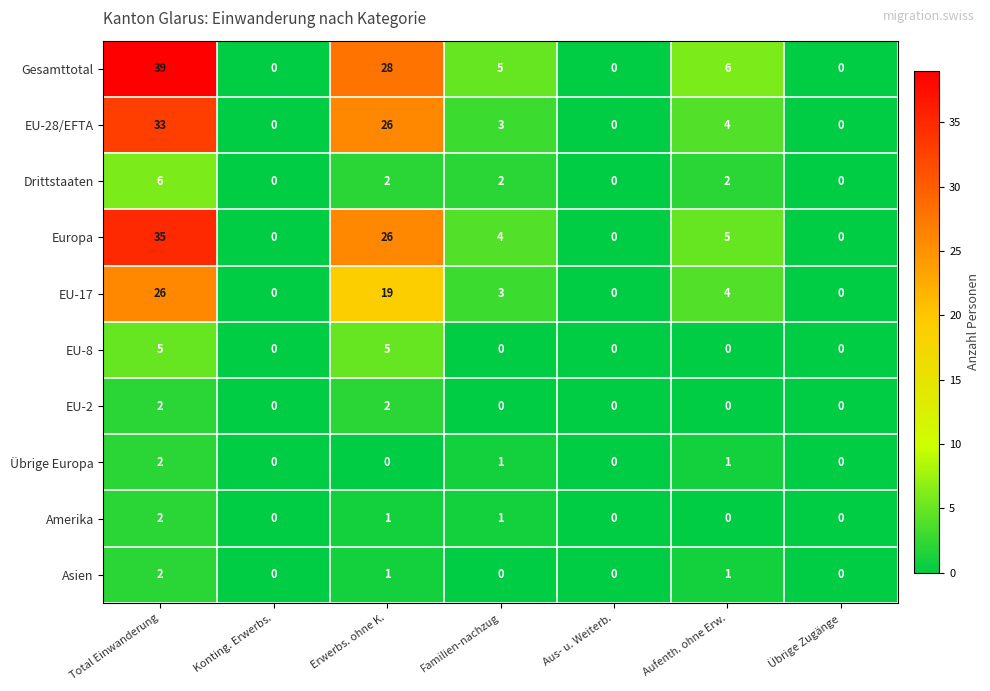

True or false: Amerika has a value of 1 at Konting. Erwerbs..

False